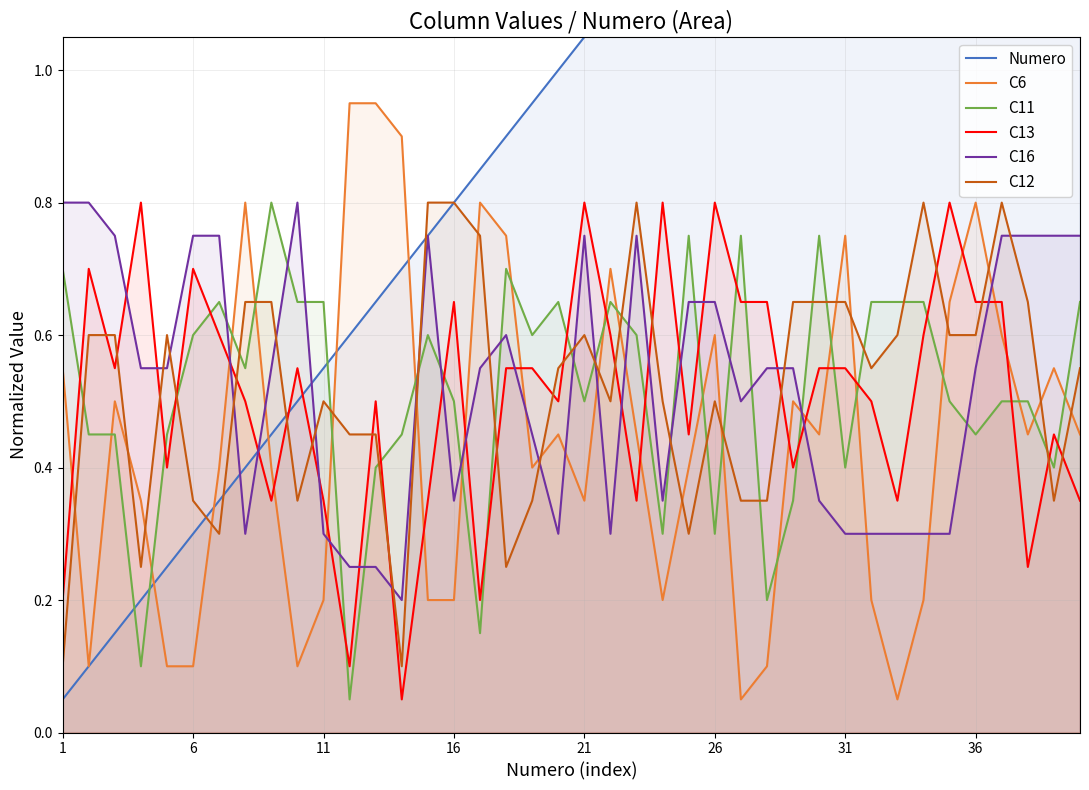

How many interior local valleys does the C11 series have?

12